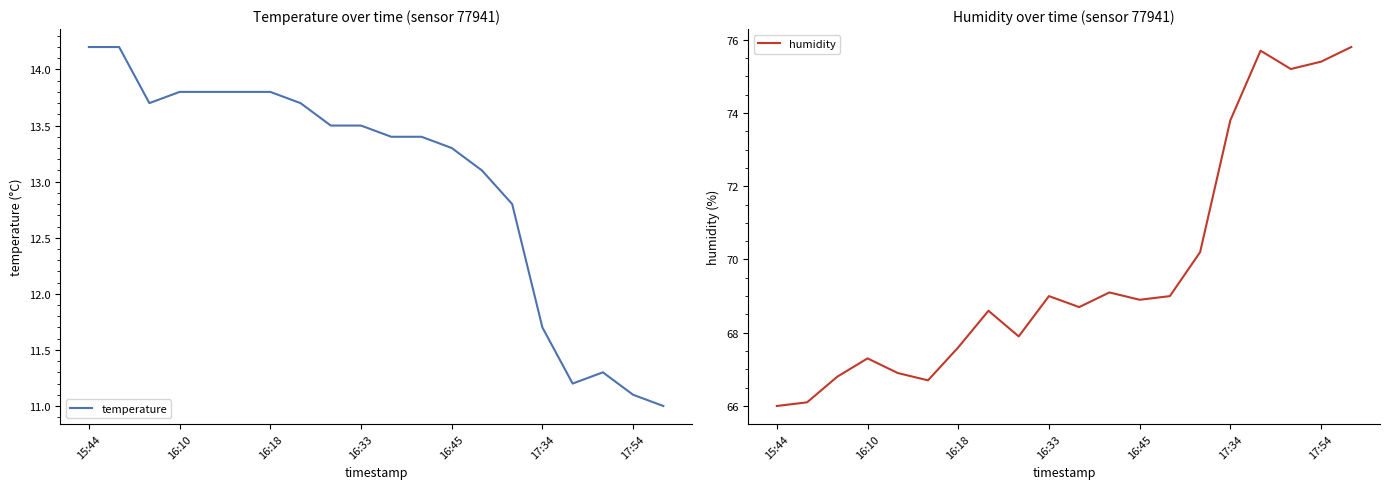

Where does the temperature series first go above 13?

15:44